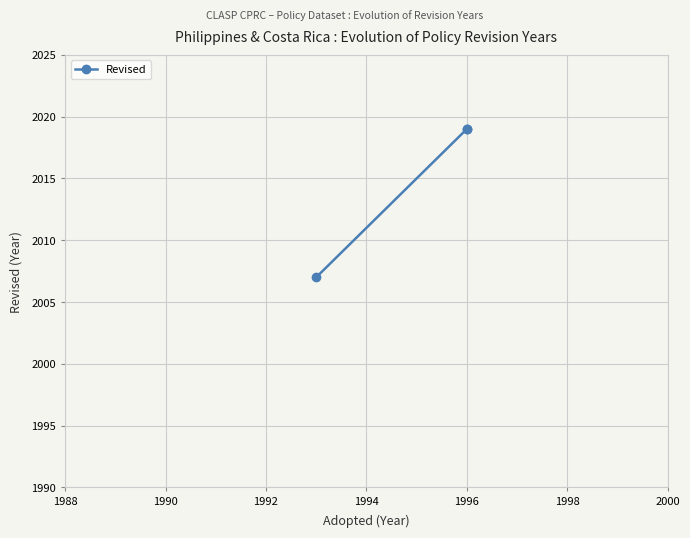

Which has a higher value, 1988 or 1990?

1990